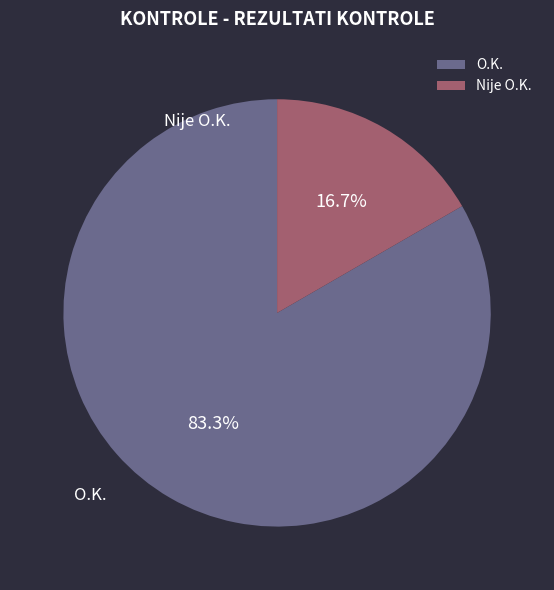

Is it true that O.K. is 72% of the pie?

False